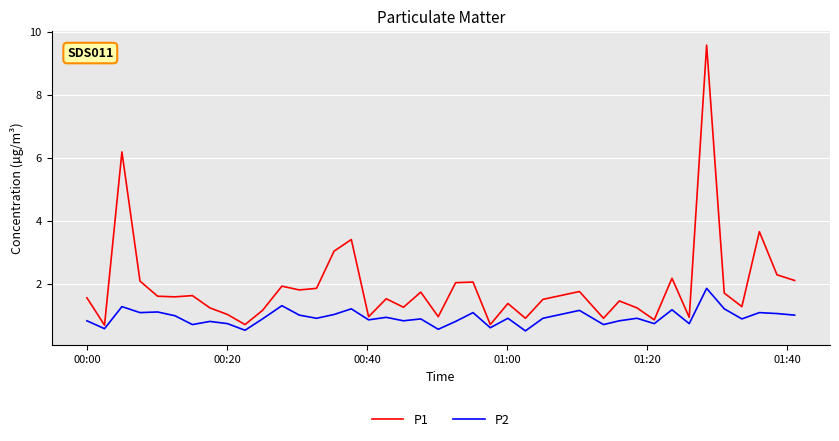

In P2, how many points are higher than both neighbors (excluding endpoints)?

14